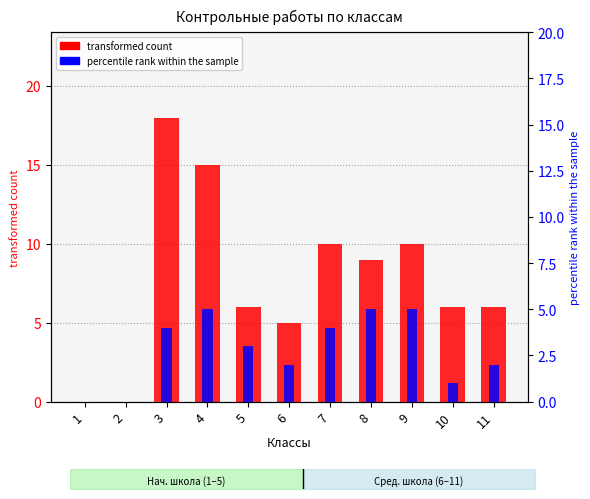

The value of transformed count at 11 is 9. True or false?

False